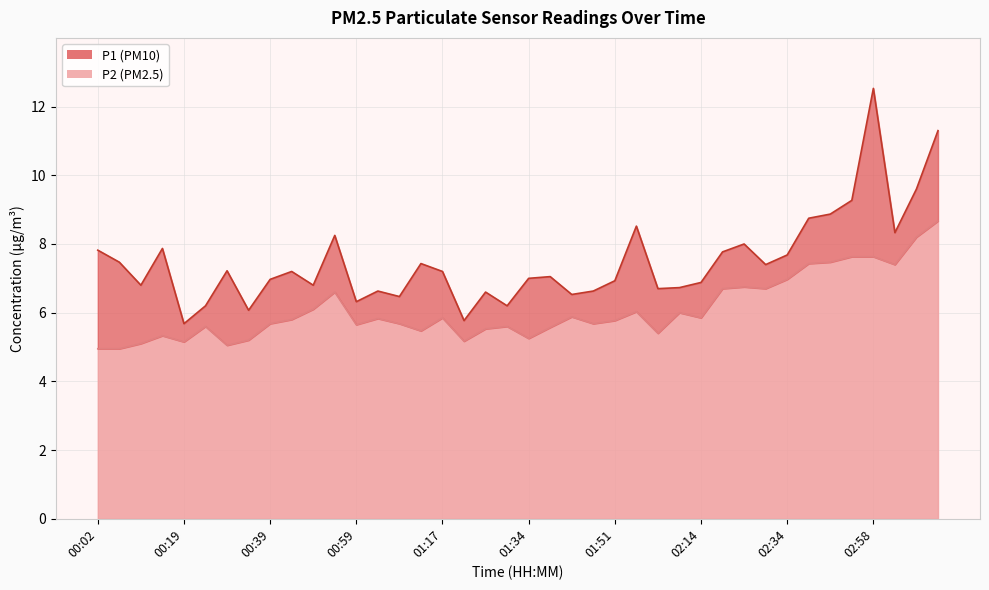

How many interior local valleys does the P2 series have?

11